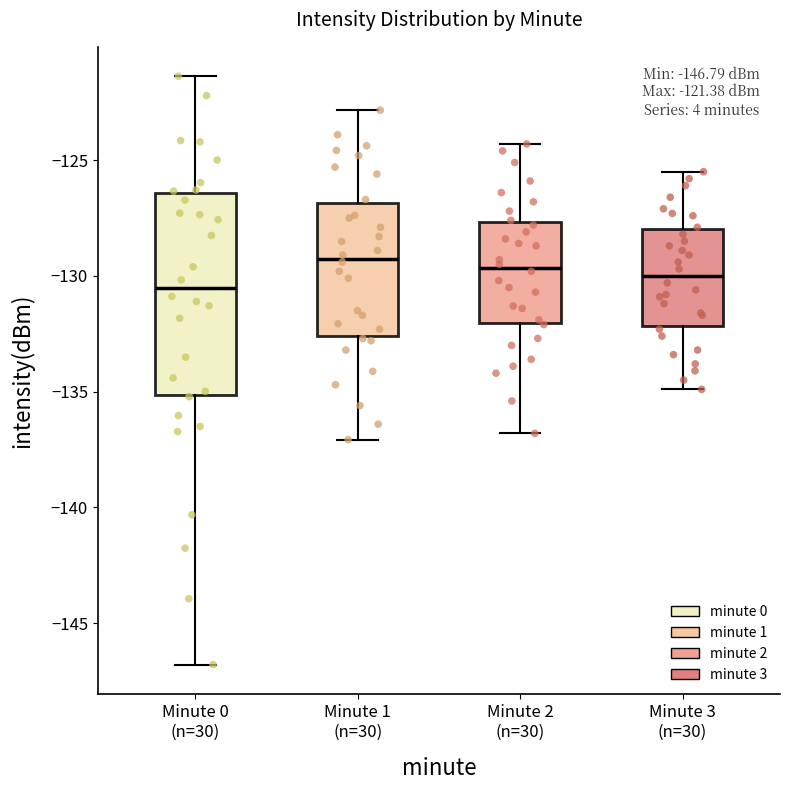

Comparing the boxes themselves (not the whiskers), which one is the tallest?

Minute 0 (n=30)